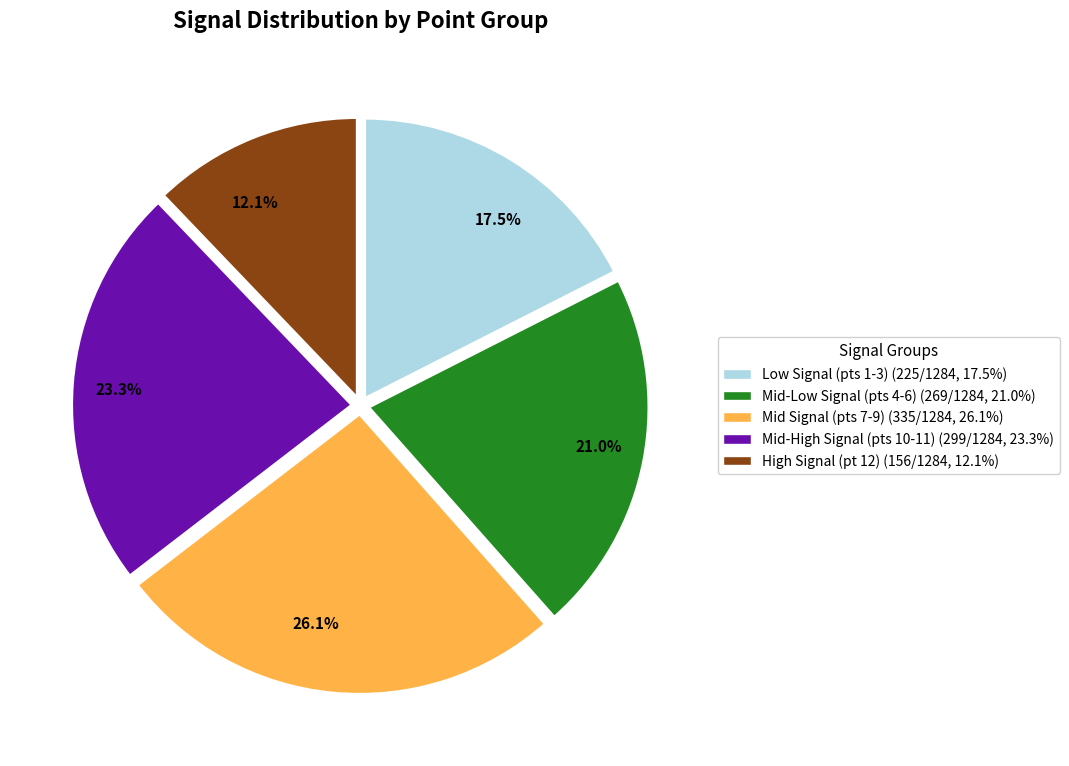

Approximately how many times larger is the value at Mid-Low Signal (pts 4-6) (269/1284, 21.0%) compared to Mid Signal (pts 7-9) (335/1284, 26.1%)?

0.8